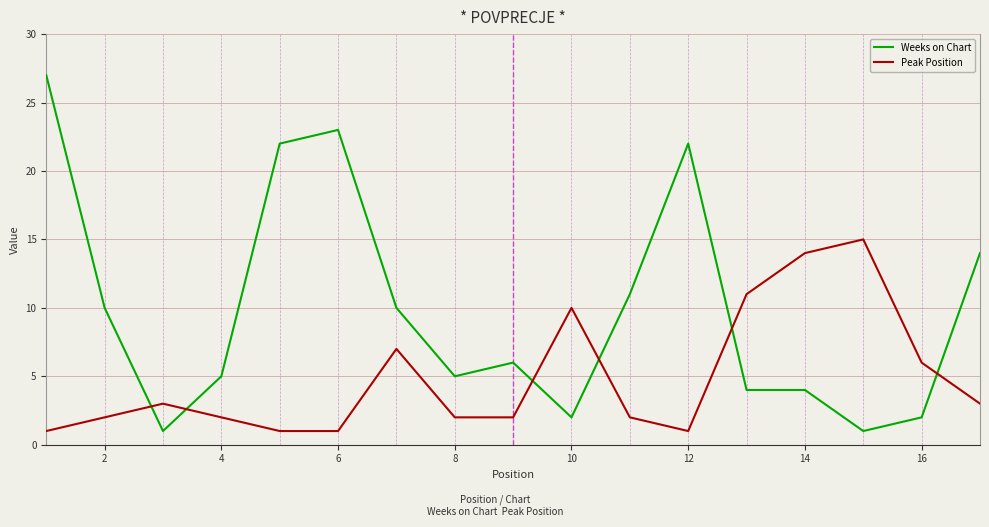

Which series has the largest range (max minus min)?

Weeks on Chart